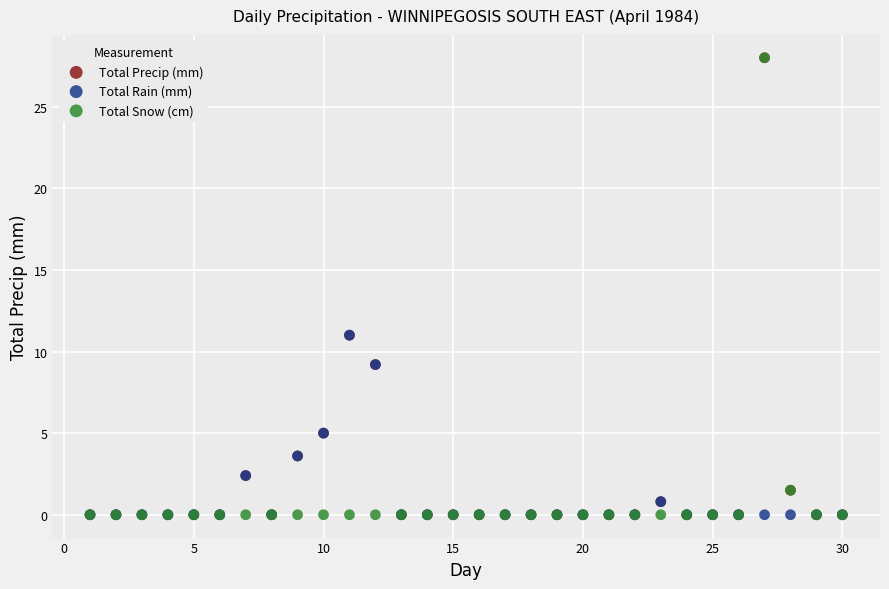

What are all the series names shown in the legend?

Total Precip (mm), Total Rain (mm), Total Snow (cm)